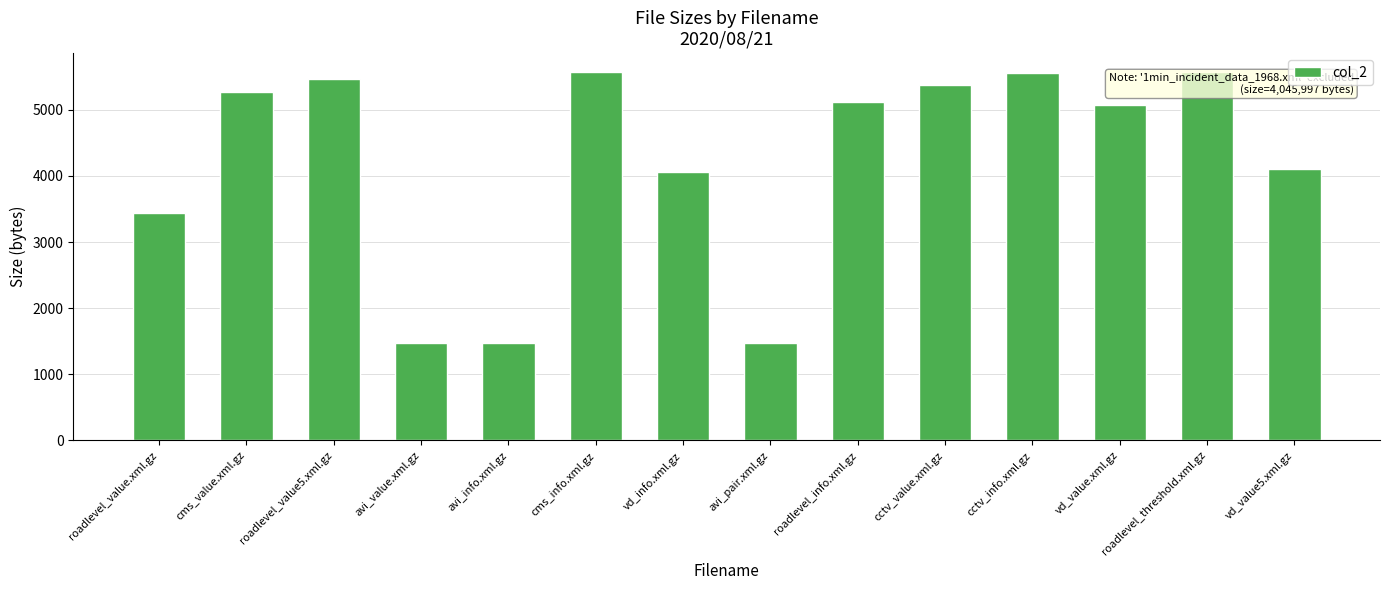

What is the label of the 1st bar from the right?

vd_value5.xml.gz